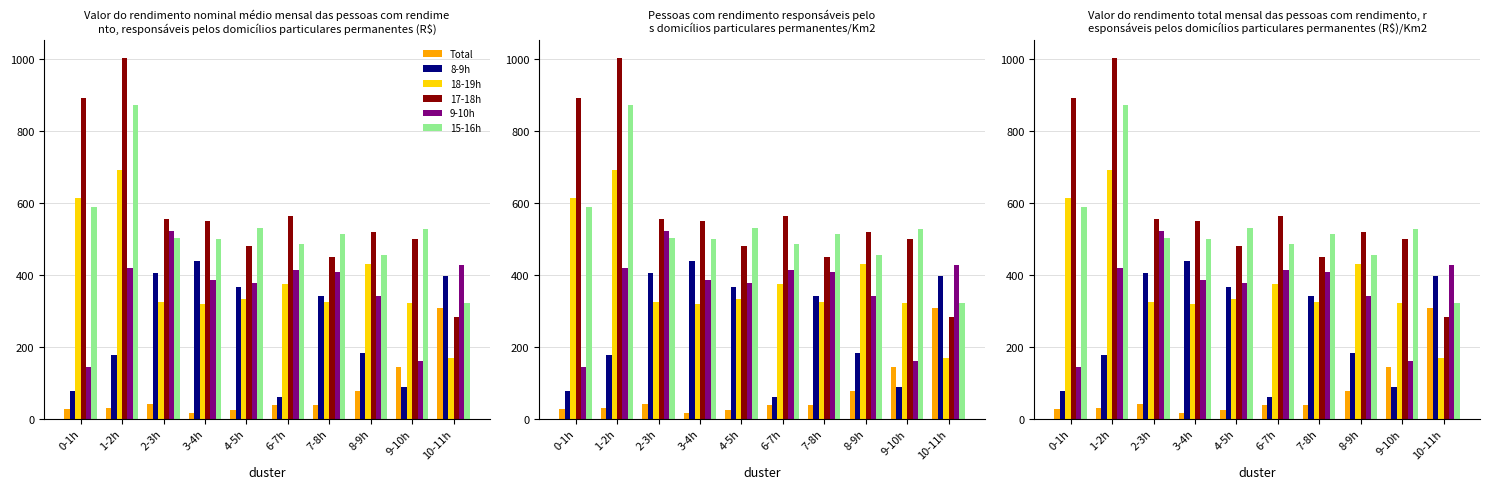

The value of 15-16h at 1-2h is 872. True or false?

True